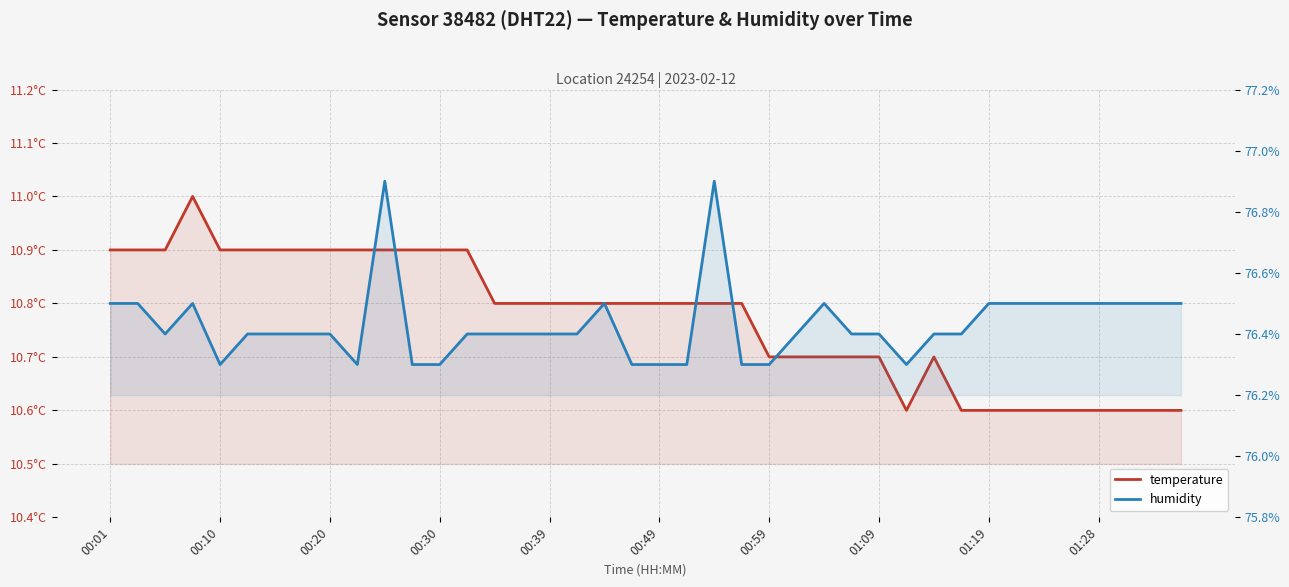

What is the greatest value displayed?

76.9